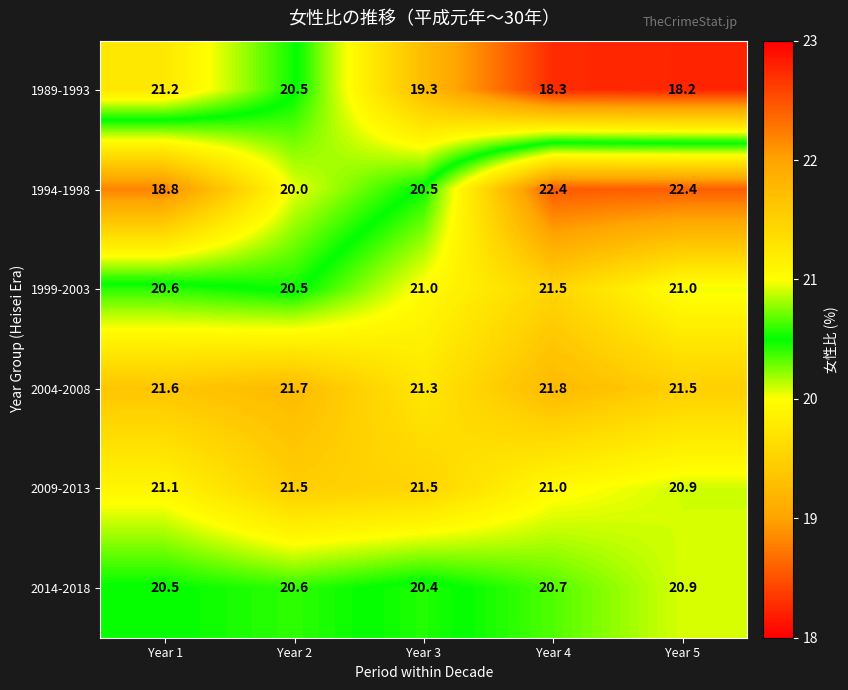

What is the total value across all series at Year 5?

124.9